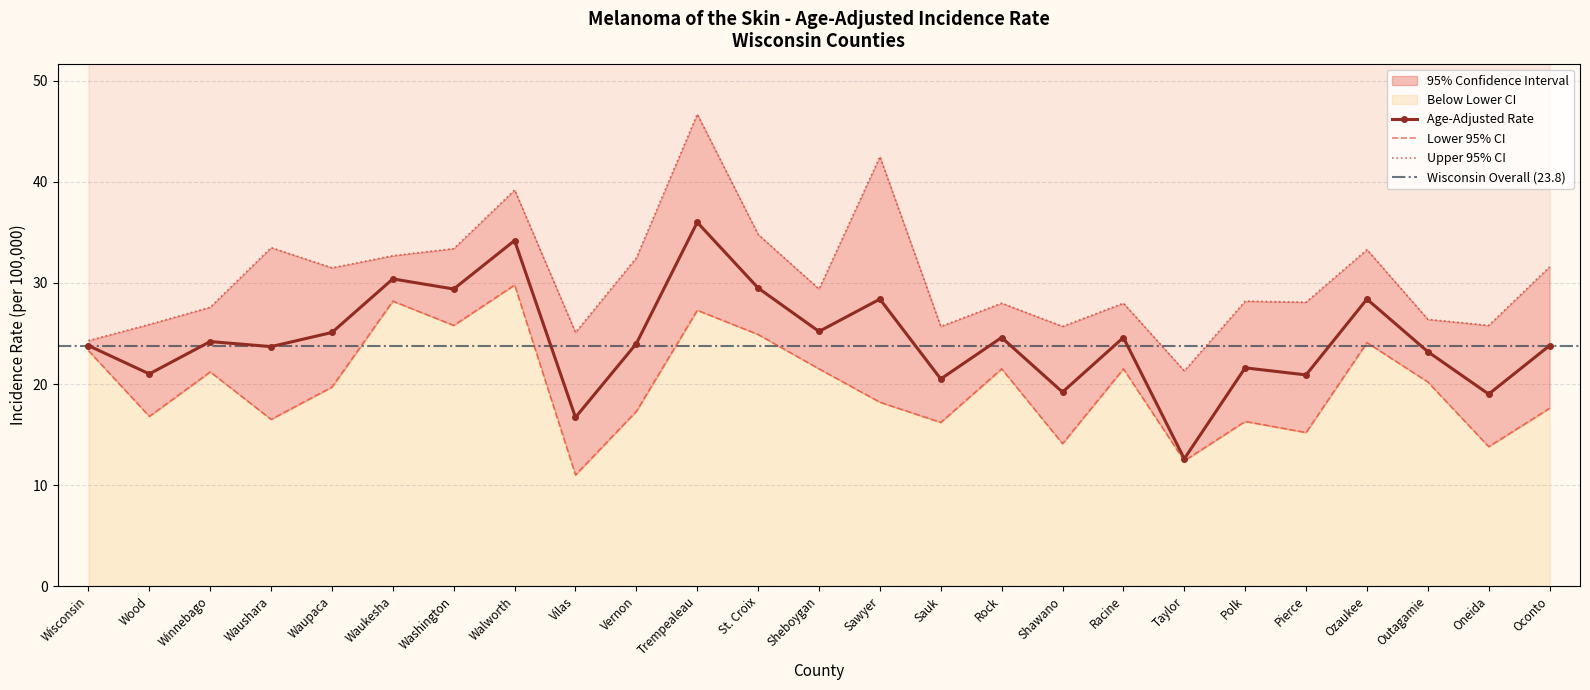

At which label is Age-Adjusted Rate closest to 24?

Vernon